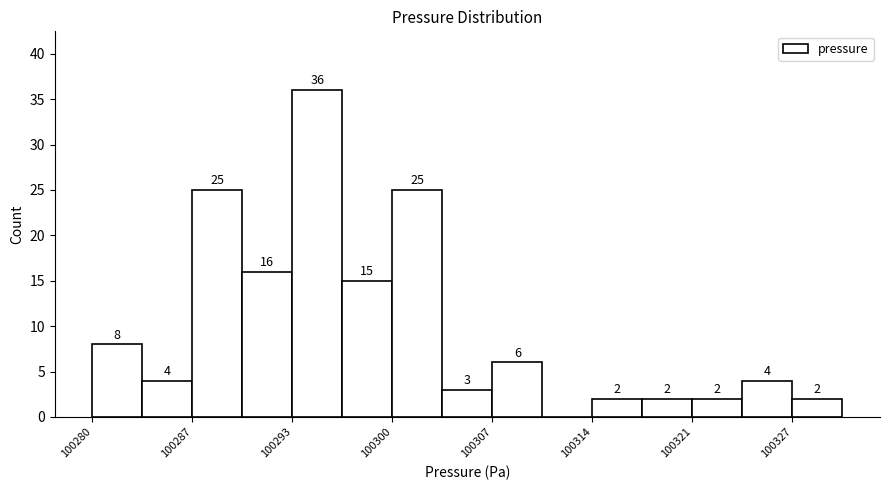

Around what value on the x-axis is the tallest bar? Give the approximate position of its centre, as read against the axis.

100295